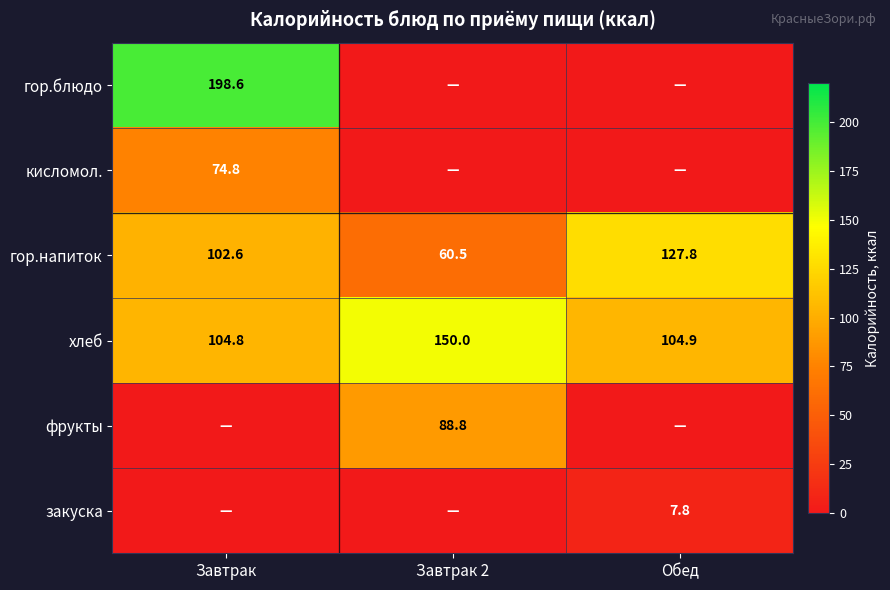

What is the maximum value shown in the chart?

198.6